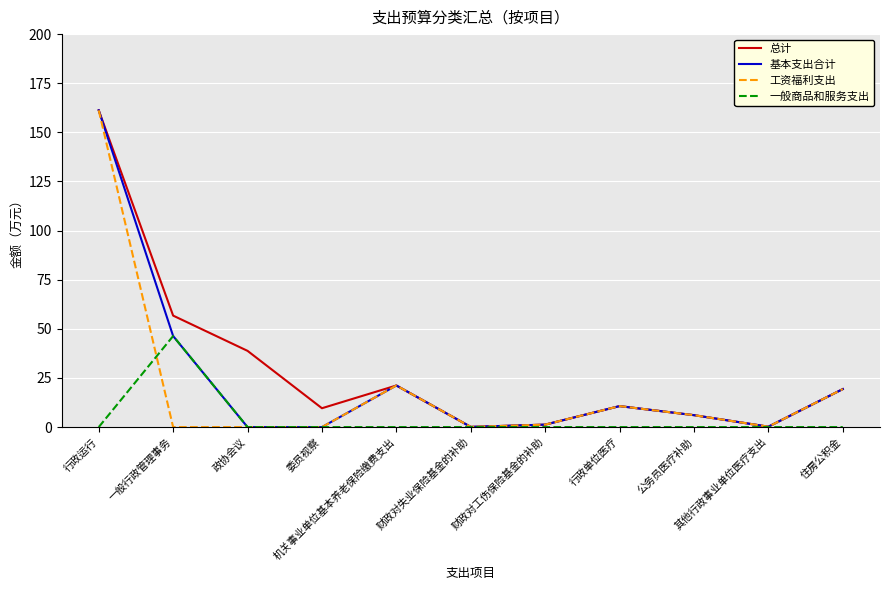

List the series in order of their overall mean, lowest first.

一般商品和服务支出, 工资福利支出, 基本支出合计, 总计